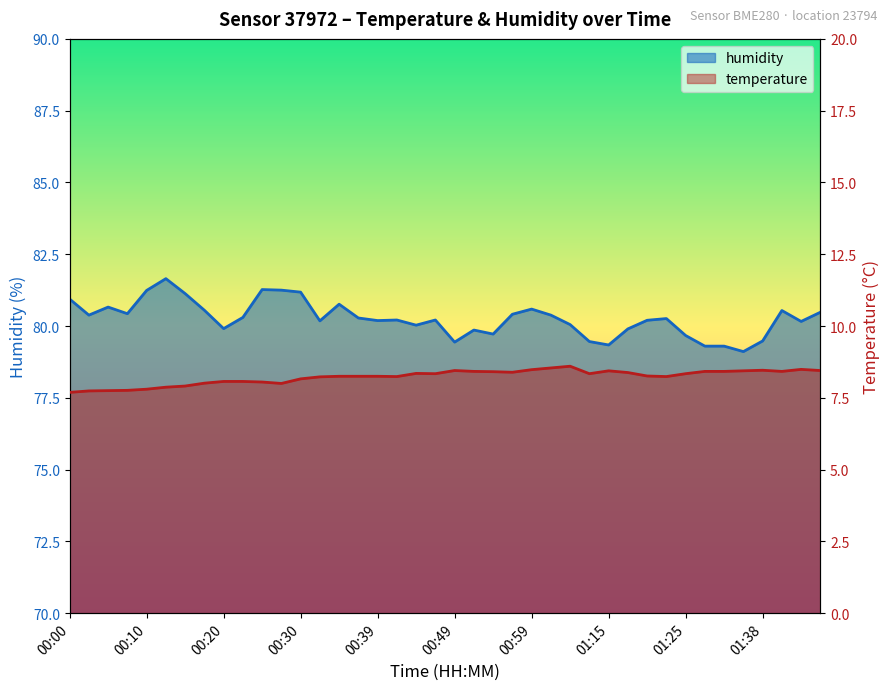

Where is the first local minimum for humidity?

00:02